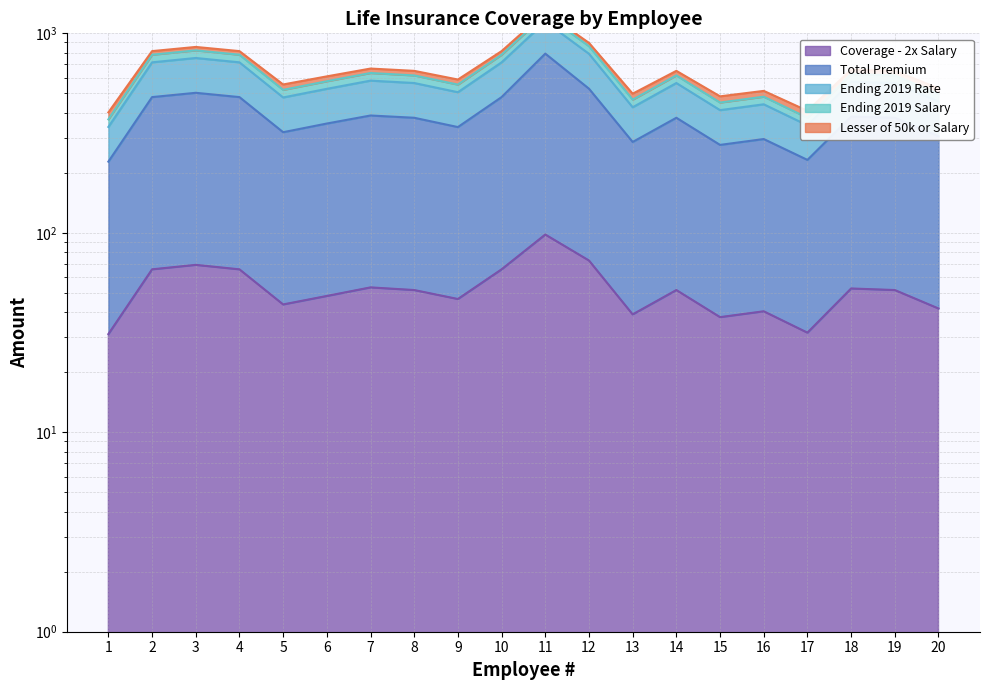

What is the approximate value of Ending 2019 Rate at 19?

648.5